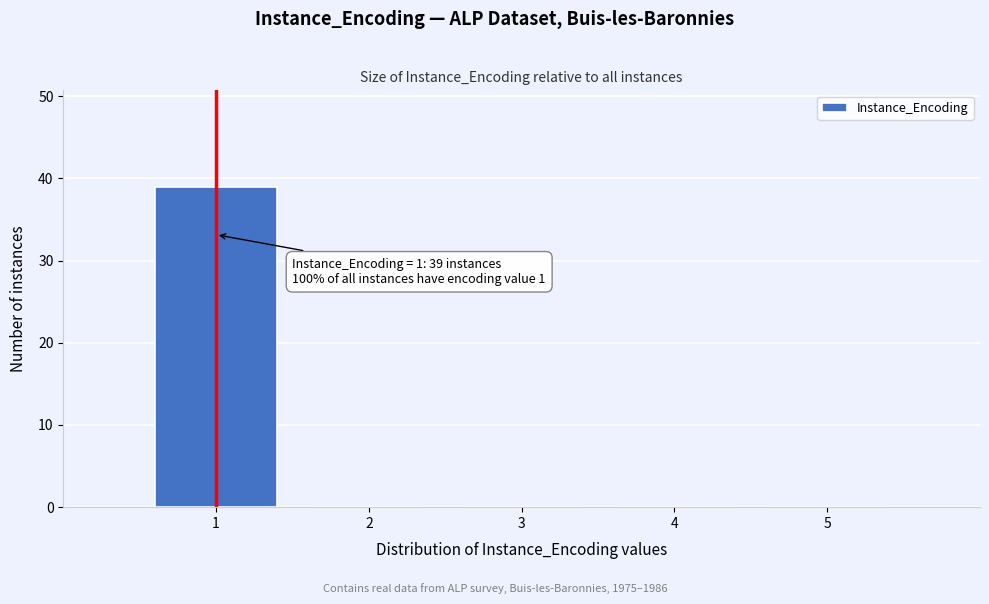

Reading left to right, extract all data points from this chart.

1=39	2=0	3=0	4=0	5=0